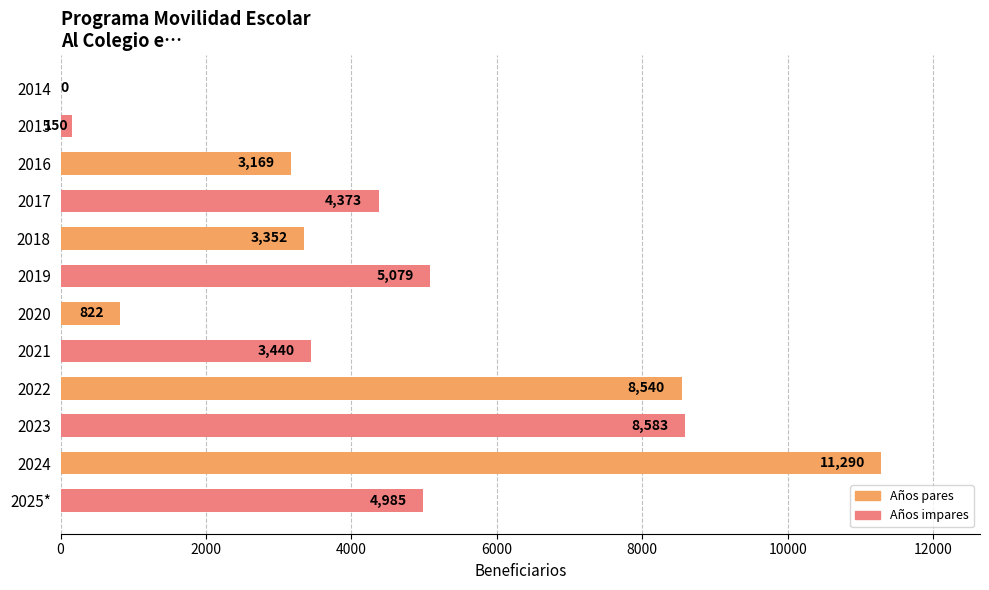

Reading bottom to top, extract all data points from this chart.

2025*=4985	2024=11290	2023=8583	2022=8540	2021=3440	2020=822	2019=5079	2018=3352	2017=4373	2016=3169	2015=150	2014=0